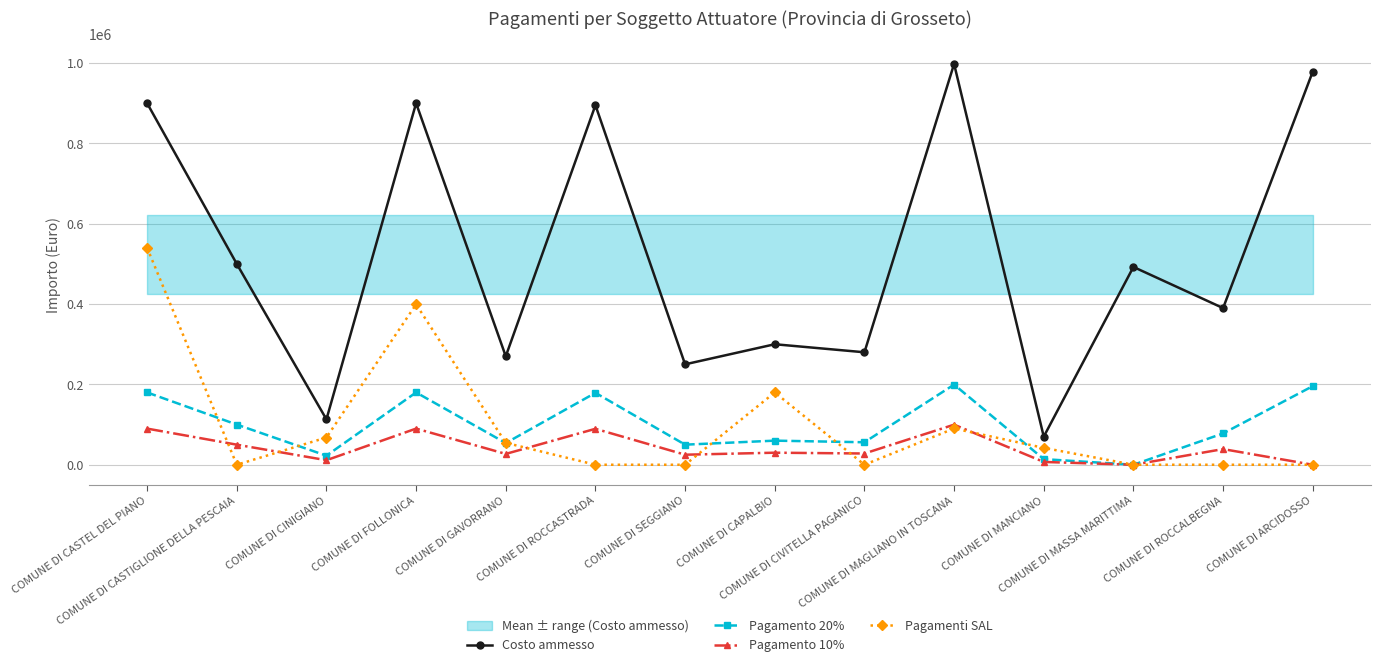

Is it true that Pagamenti SAL equals 220697.7 at COMUNE DI FOLLONICA?

False